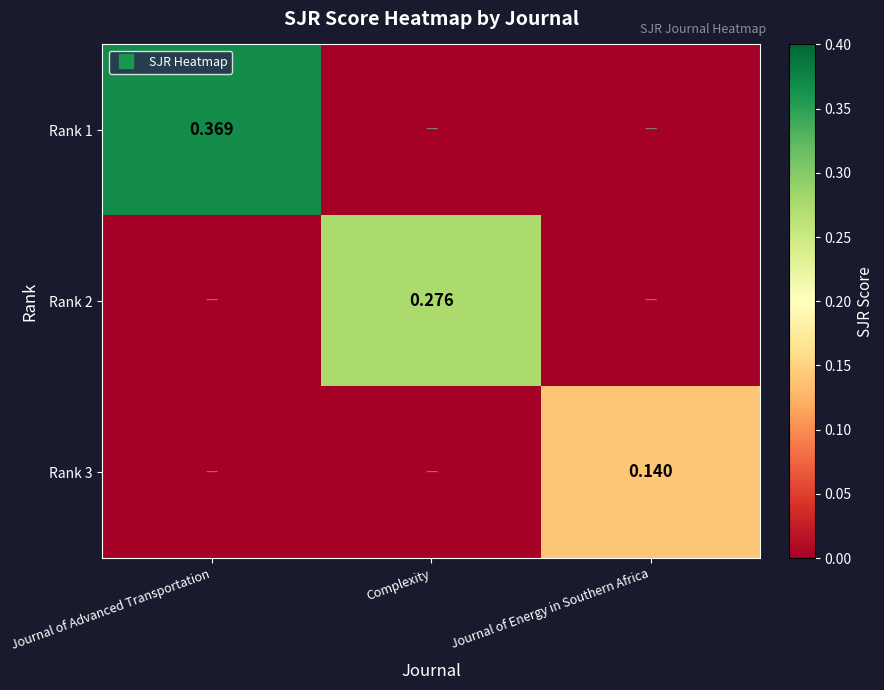

Which label corresponds to the largest value in the chart?

Journal of Advanced Transportation